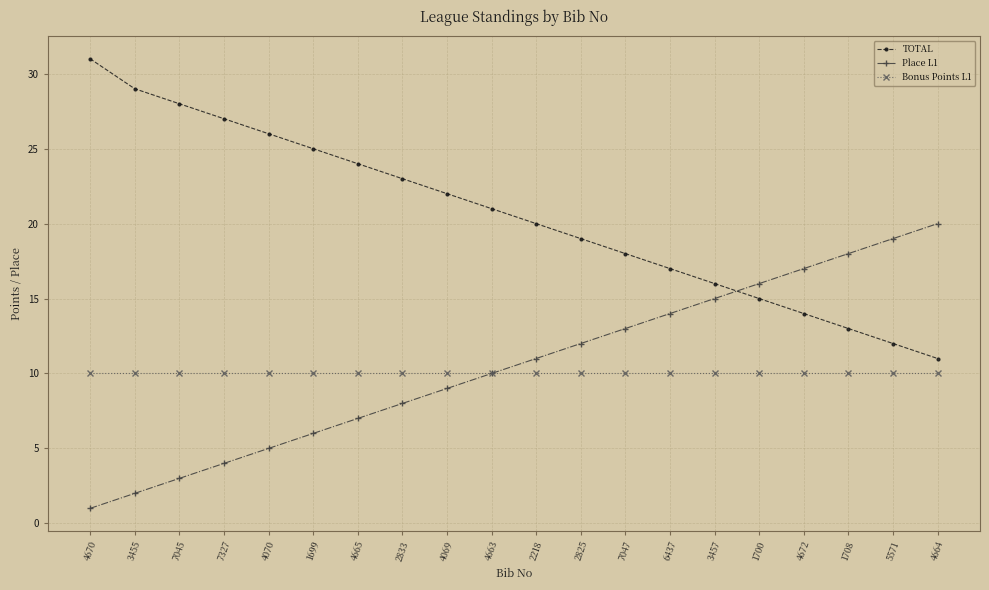

Reading right to left, what are all the values shown in this chart?

TOTAL: 4664=11	5571=12	1708=13	4672=14	1700=15	3457=16	6437=17	7047=18	2825=19	2218=20	4663=21	4069=22	2833=23	4665=24	1699=25	4070=26	7327=27	7045=28	3455=29	4670=31
Place L1: 4664=20	5571=19	1708=18	4672=17	1700=16	3457=15	6437=14	7047=13	2825=12	2218=11	4663=10	4069=9	2833=8	4665=7	1699=6	4070=5	7327=4	7045=3	3455=2	4670=1
Bonus Points L1: 4664=10	5571=10	1708=10	4672=10	1700=10	3457=10	6437=10	7047=10	2825=10	2218=10	4663=10	4069=10	2833=10	4665=10	1699=10	4070=10	7327=10	7045=10	3455=10	4670=10